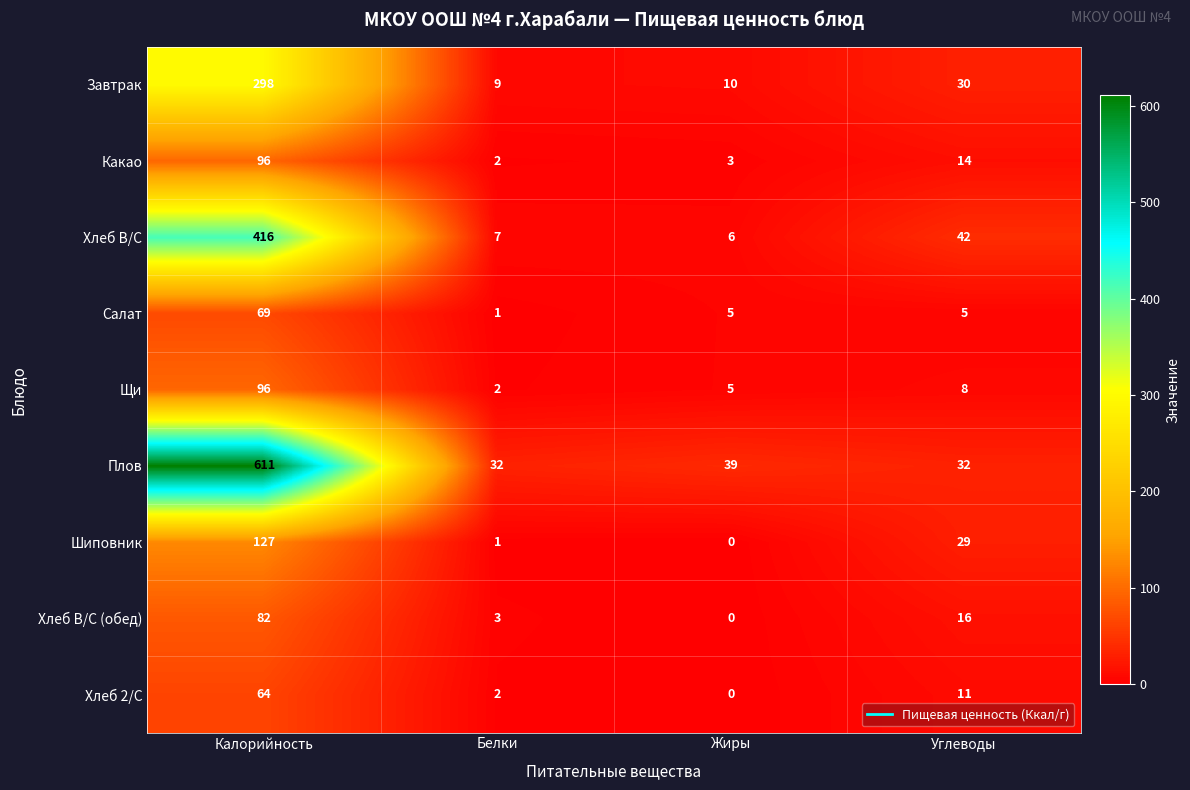

At Углеводы, list the series in order from smallest to largest.

Салат, Щи, Хлеб 2/С, Какао, Хлеб В/С (обед), Шиповник, Завтрак, Плов, Хлеб В/С